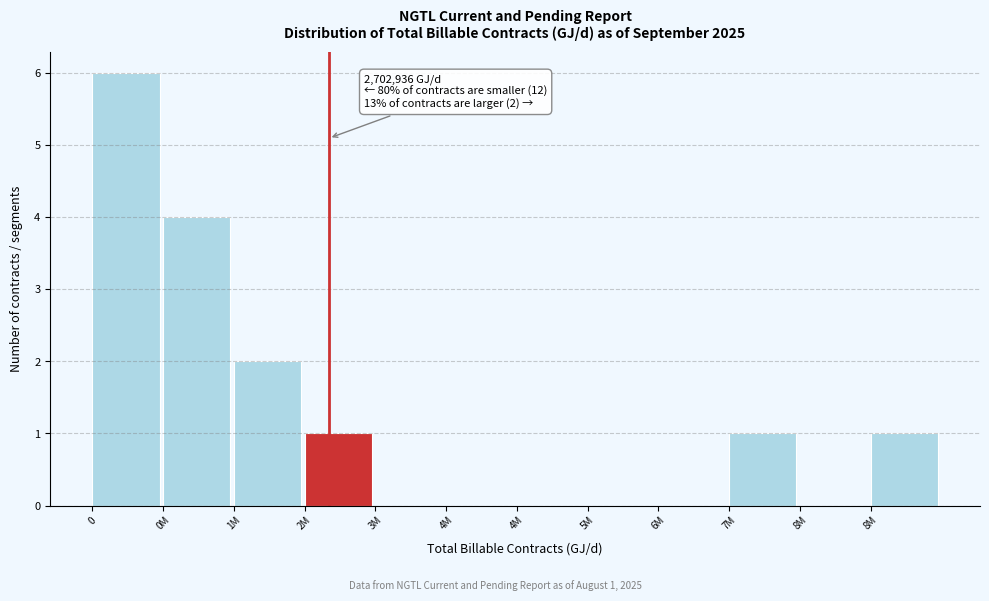

Count the number of data series in this chart.

1